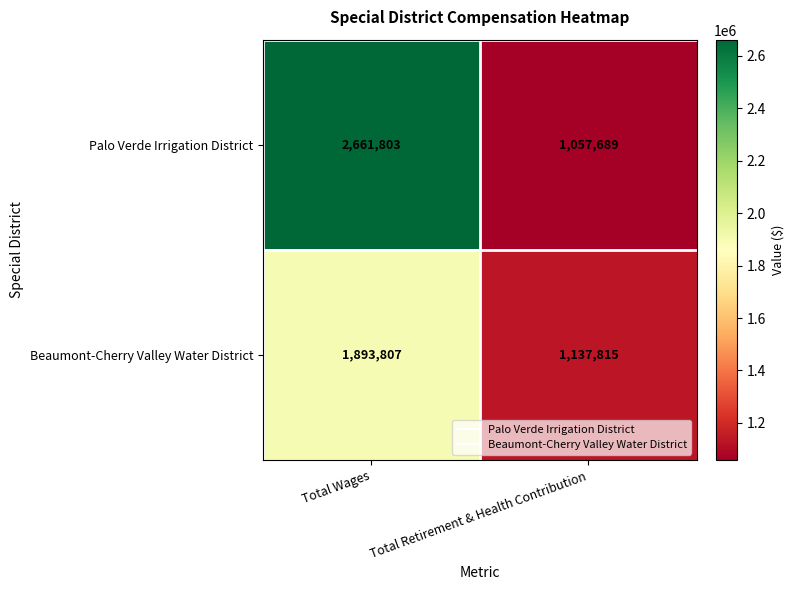

What is the approximate value of Palo Verde Irrigation District at Total Wages?

2661803